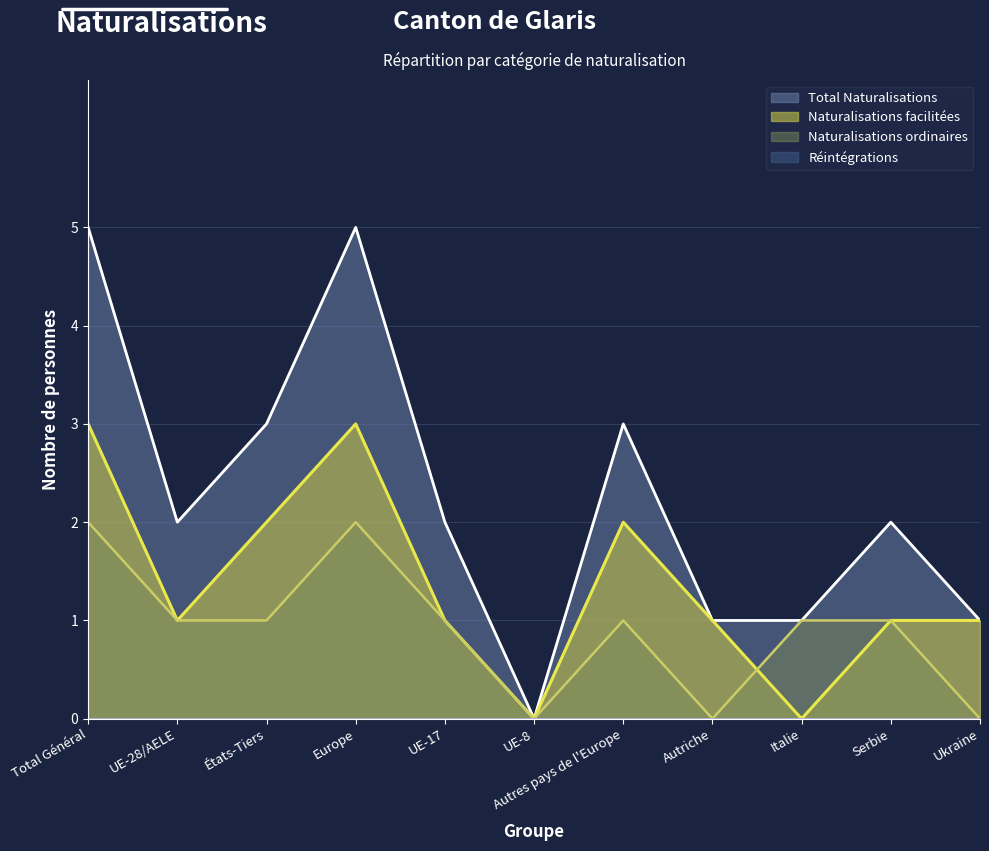

How many values in Naturalisations ordinaires are above zero?

8